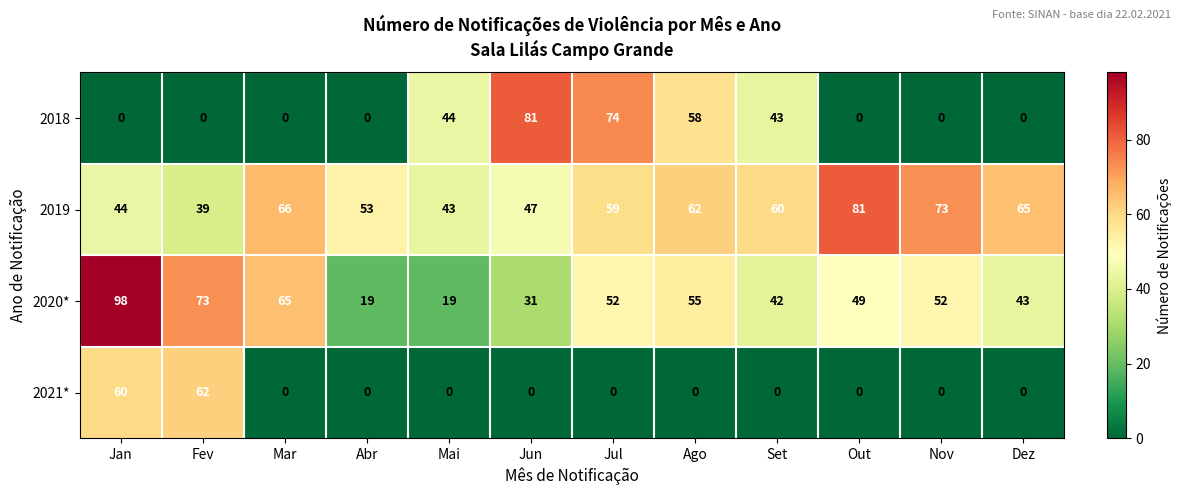

True or false: 2021* has a value of 23 at Nov.

False